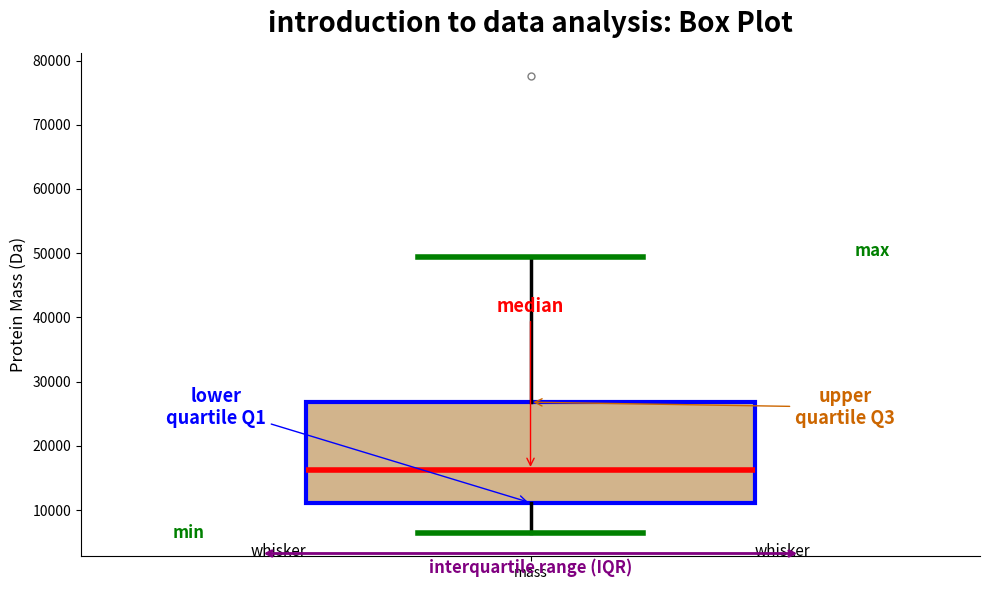

Transcribe this box plot: give where the median line is, the range the box spans, and where the two whiskers end, as read against the y-axis. The values are not printed on the chart, so give them approximately, as read against the axis.

median 16000, box 11000 to 27000, whiskers 6000 to 49000